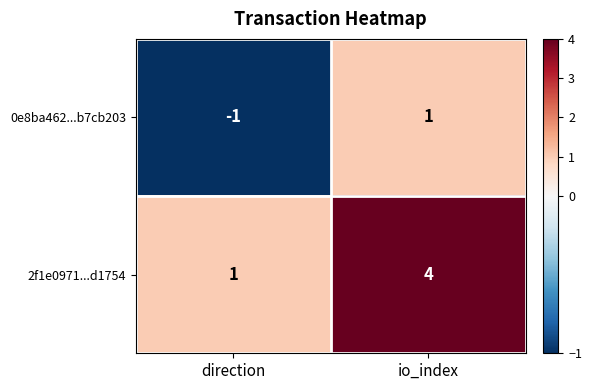

List the series in order of their peak value, highest first.

2f1e0971...d1754, 0e8ba462...b7cb203